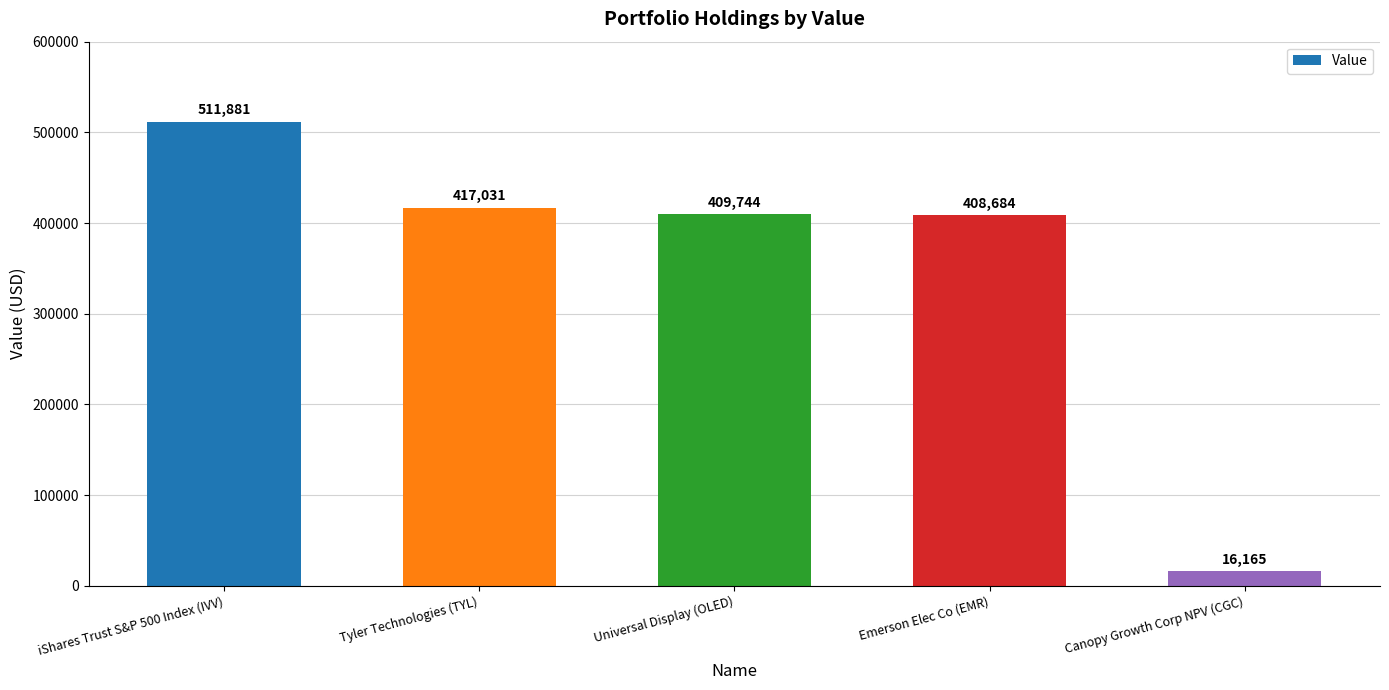

Reading left to right, list all the values displayed in this chart.

511881	417031	409744	408684	16165